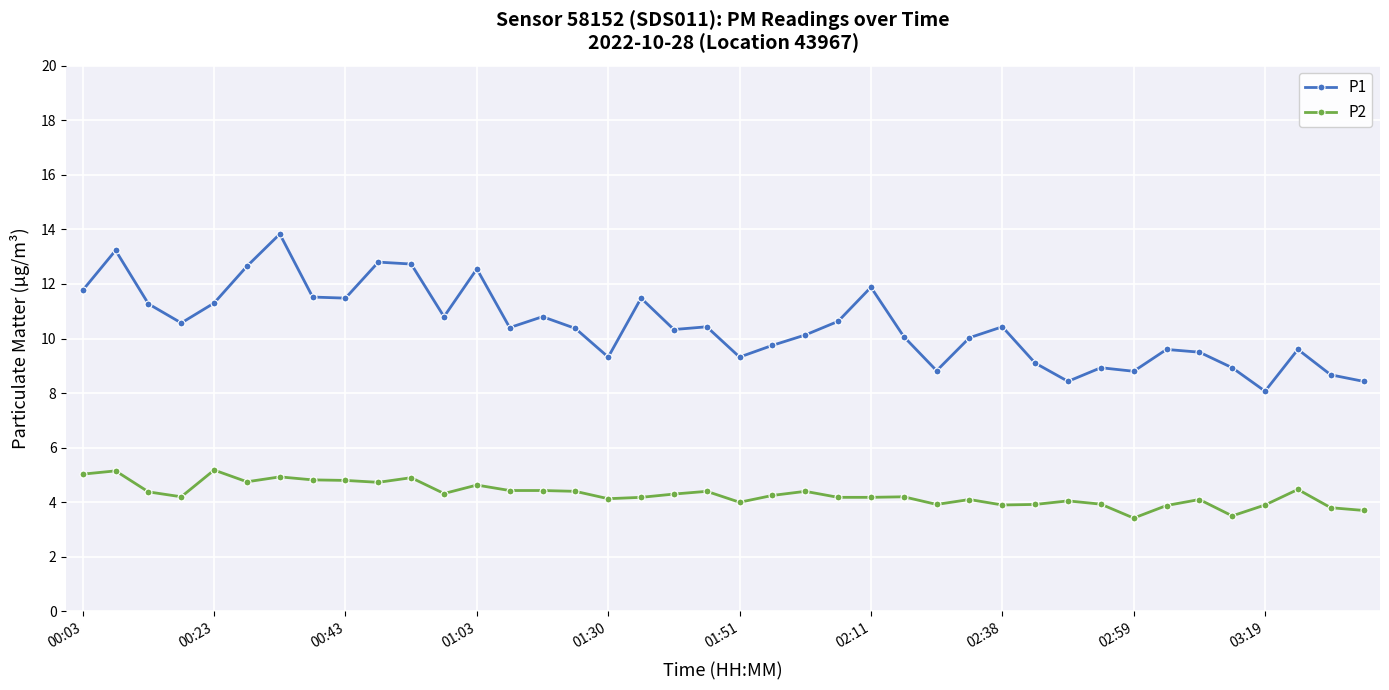

What is the greatest value displayed?

13.8